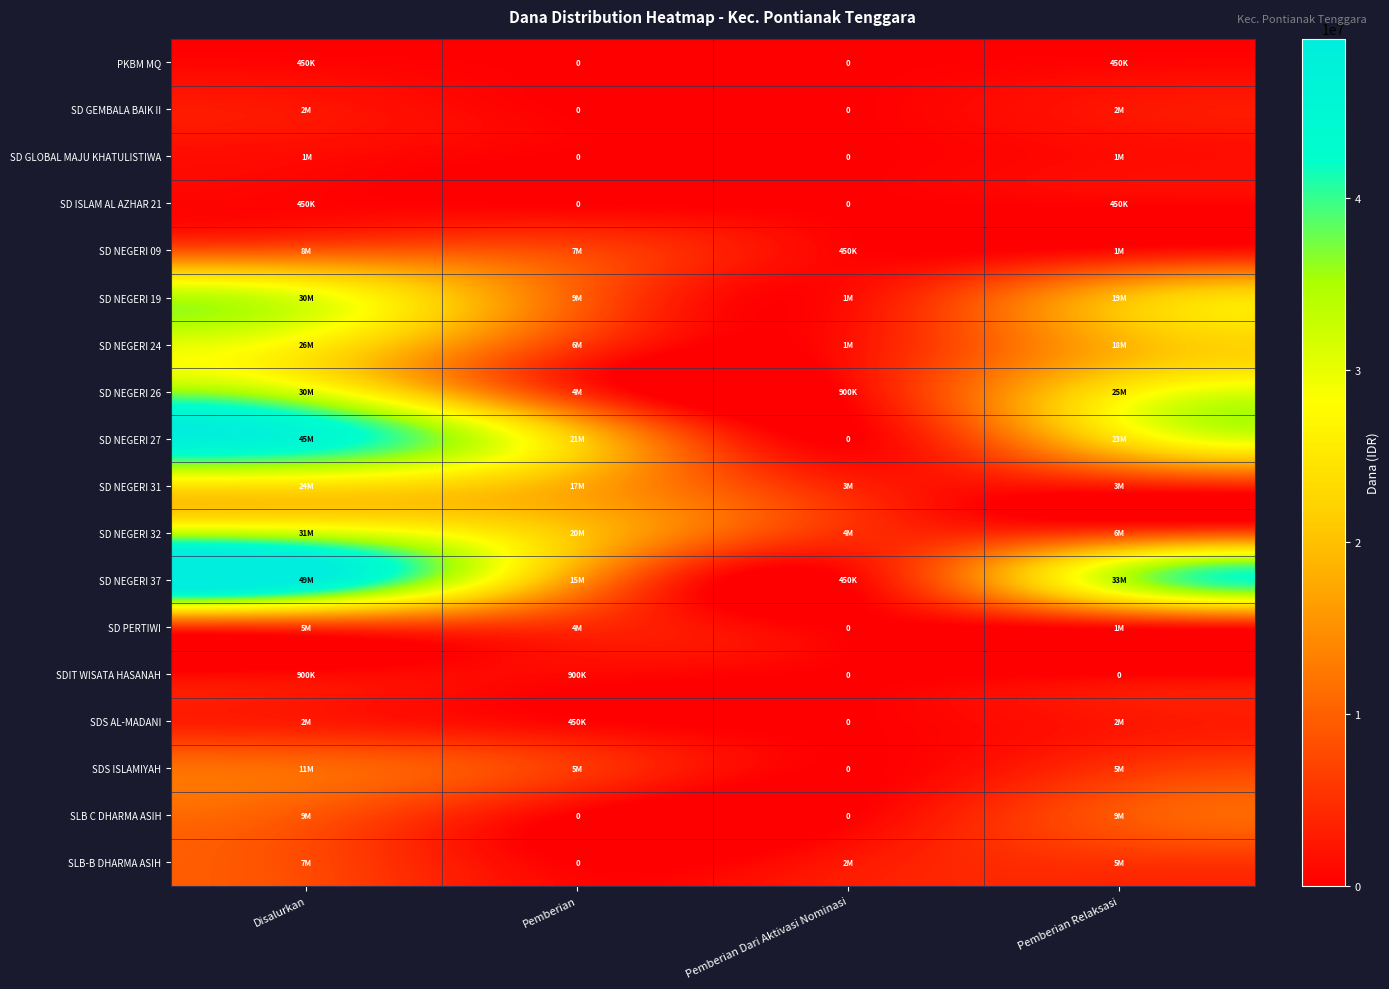

At which label does SLB-B DHARMA ASIH reach its peak?

Disalurkan